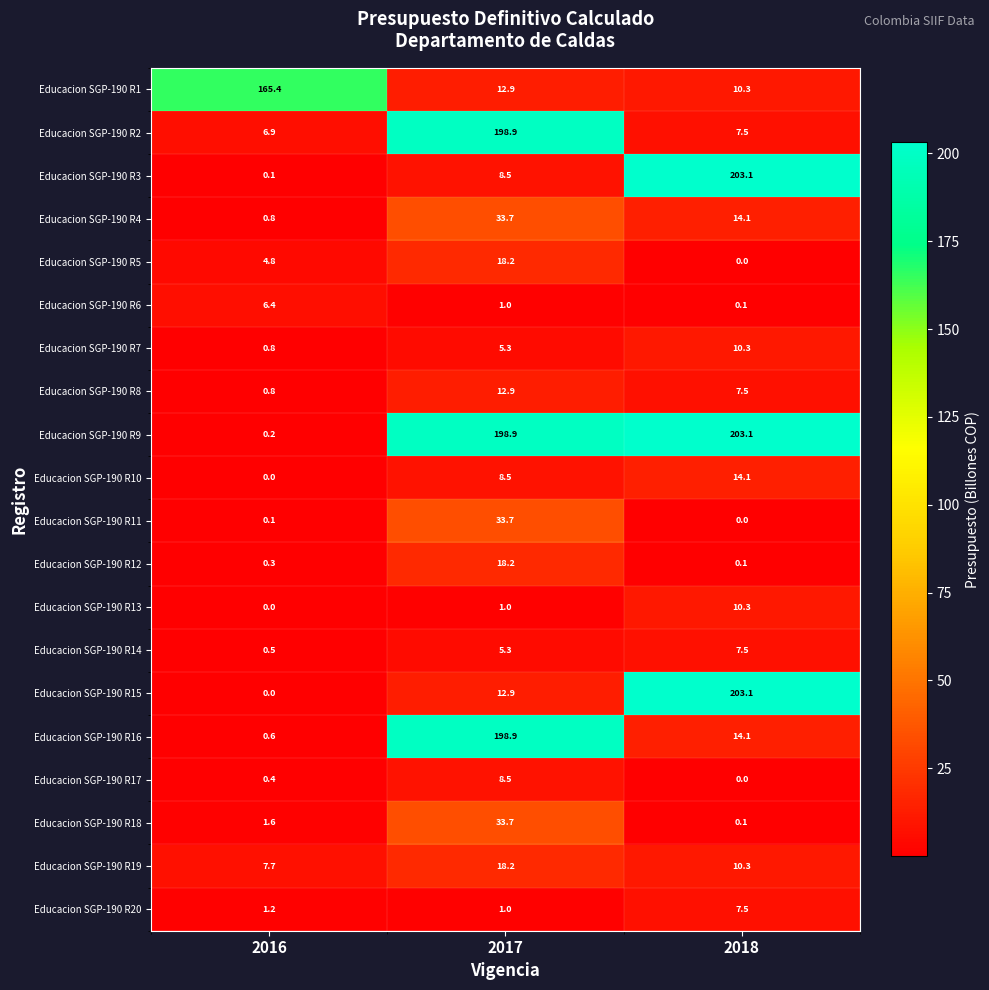

Is it true that Educacion SGP-190 R19 equals 29.3 at 2017?

False